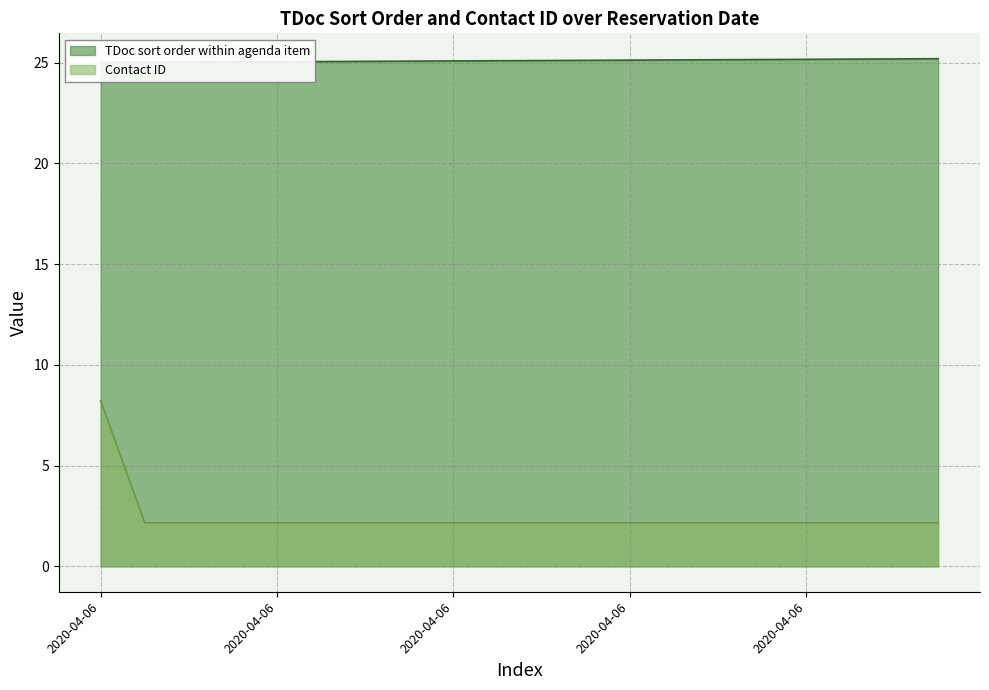

The value of Contact ID at 2020-04-06 is 2.2. True or false?

True